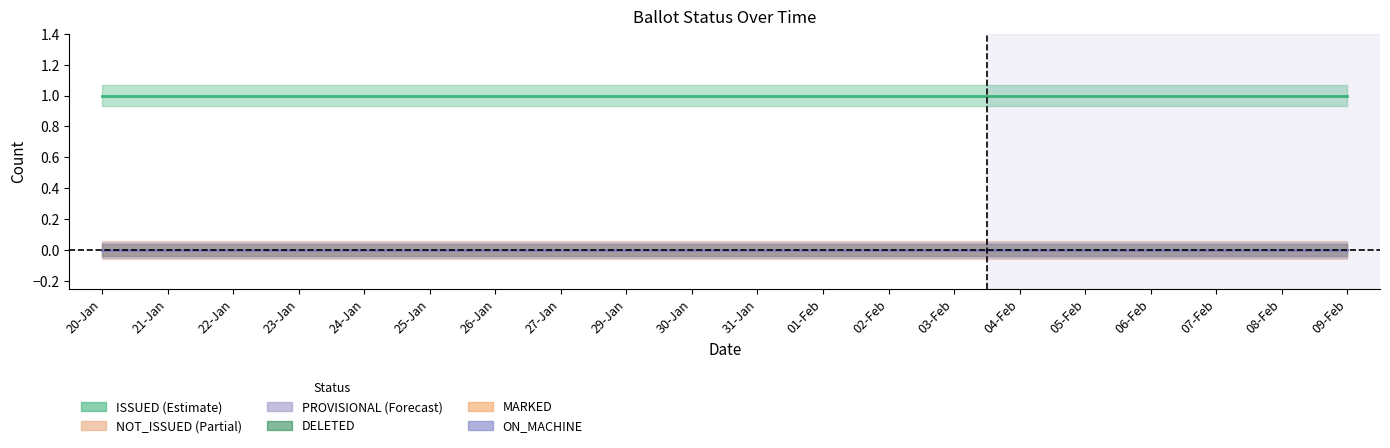

What are all the series names shown in the legend?

ISSUED, NOT_ISSUED, PROVISIONAL, DELETED, MARKED, ON_MACHINE